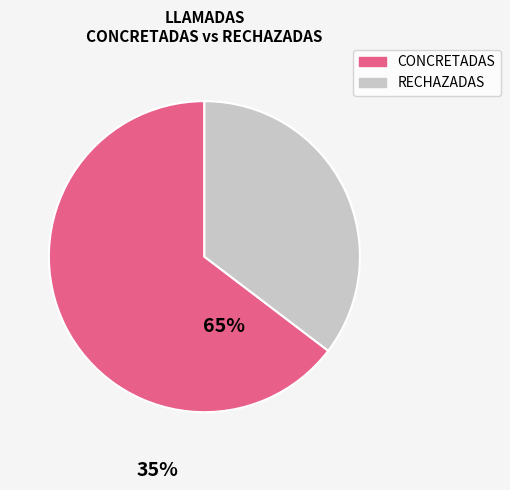

Is there any slice that represents more than half of the pie?

Yes